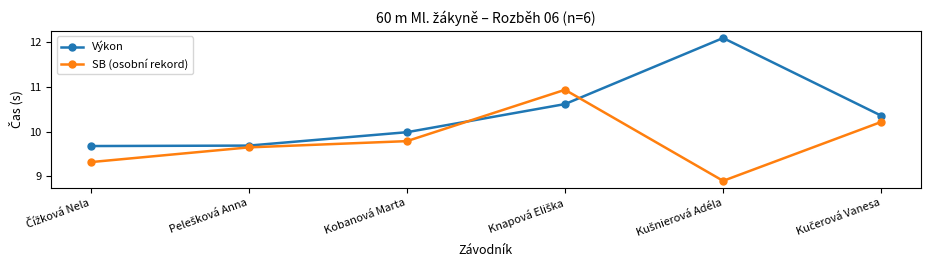

Which series has the widest spread of values?

Výkon